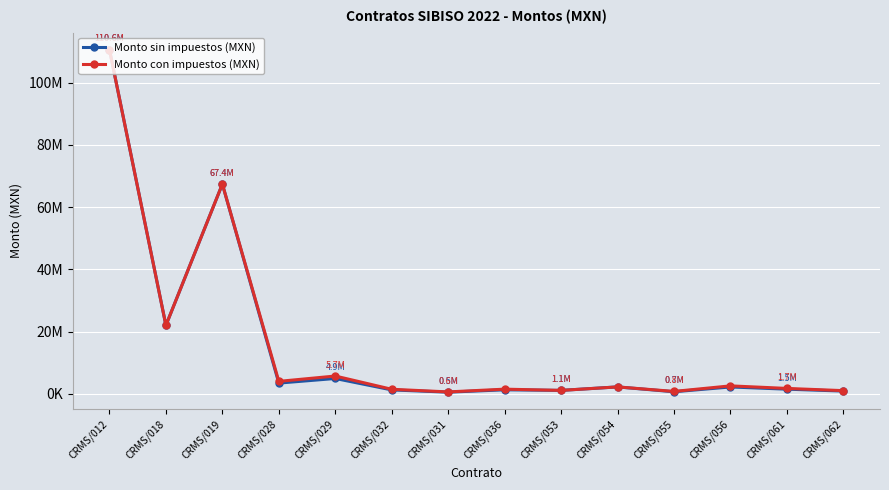

True or false: Monto con impuestos (MXN) has a value of 45969148.1 at CRMS/019.

False